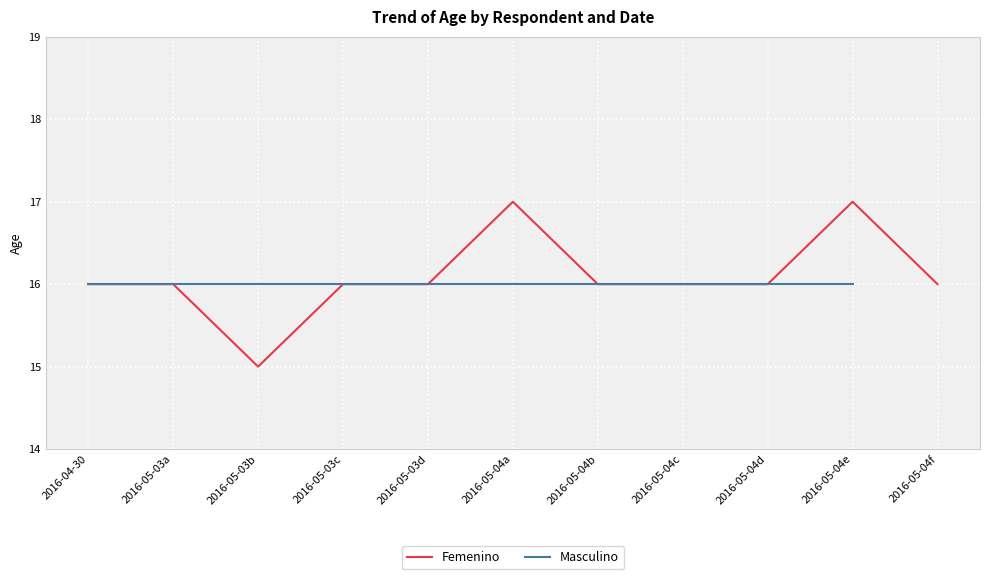

What is the label of the 3rd point from the right?

2016-05-04d